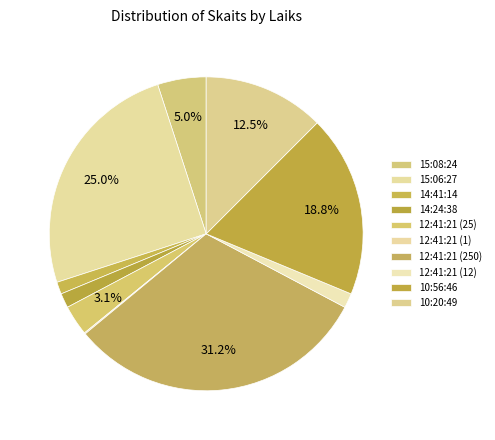

Which slice is the smallest?

12:41:21 (1)